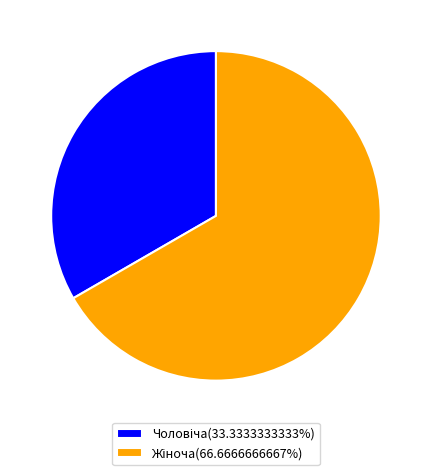

Is there a majority slice in this chart?

Yes